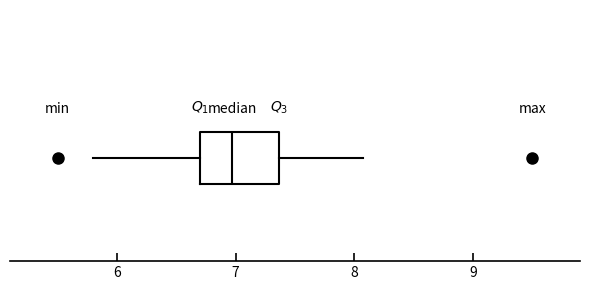

Where is the left edge of the box on the x-axis? The values are not printed on the chart, so give them approximately, as read against the axis.

6.7